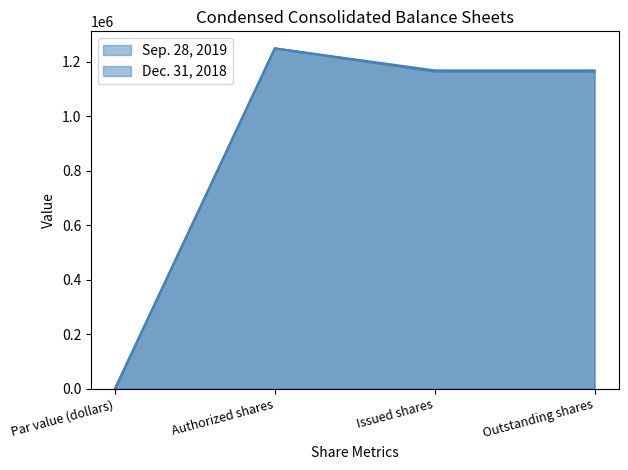

Rank the series by their average value, from lowest to highest.

Sep. 28, 2019, Dec. 31, 2018